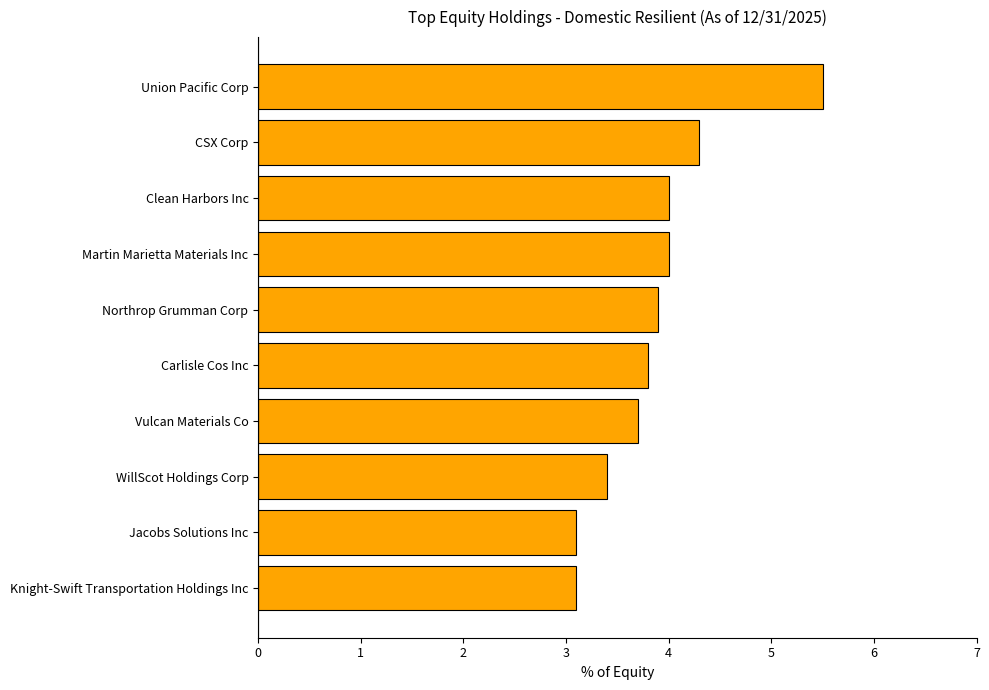

Between CSX Corp and WillScot Holdings Corp, which is larger?

CSX Corp